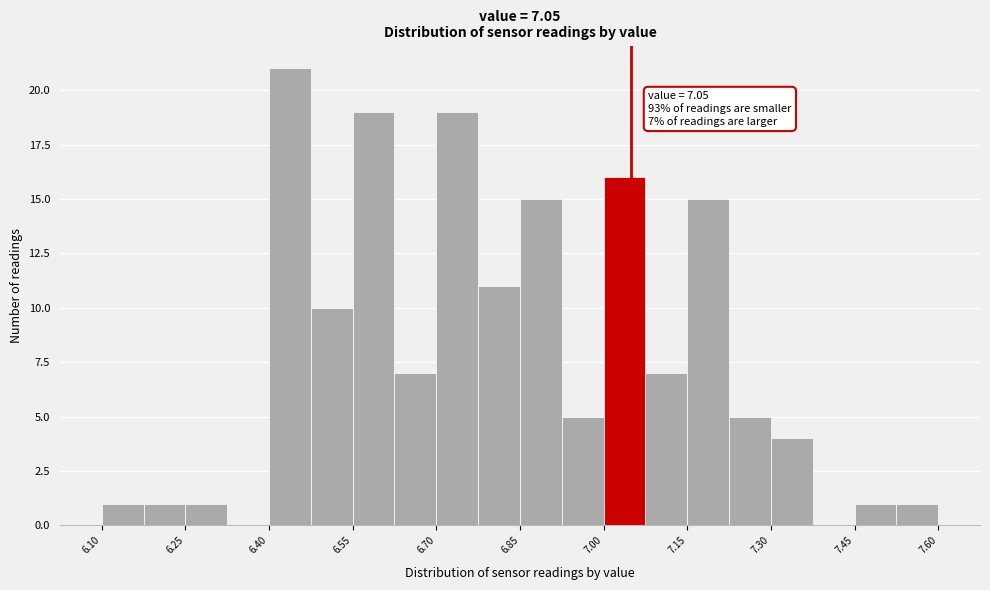

Read against the x-axis, roughly where is the centre of the tallest bar?

6.44